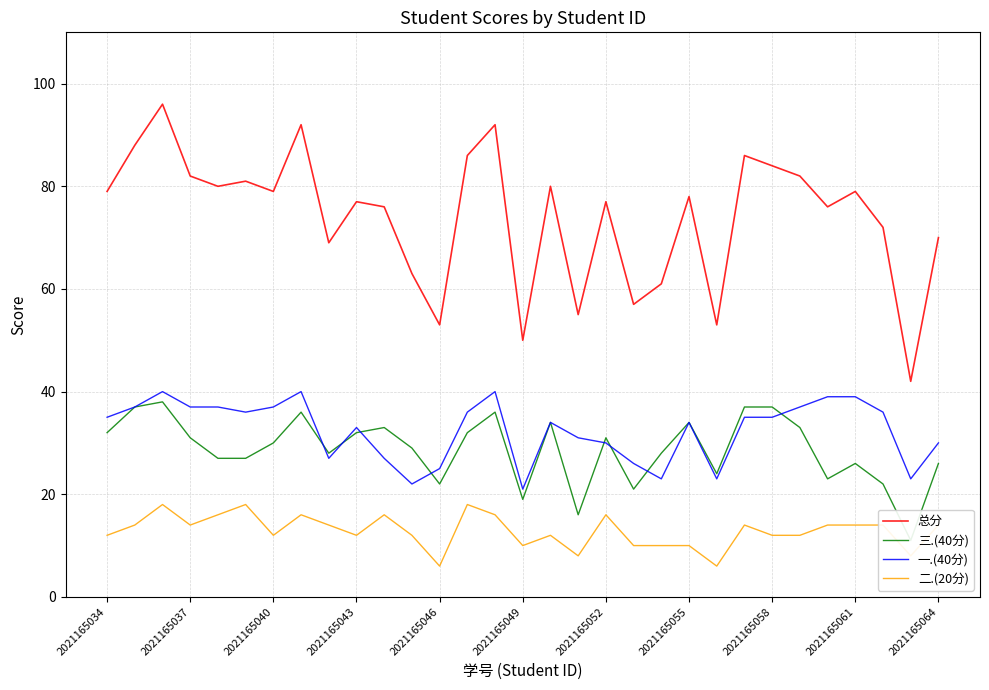

How many interior local peaks does the 二.(20分) series have?

8